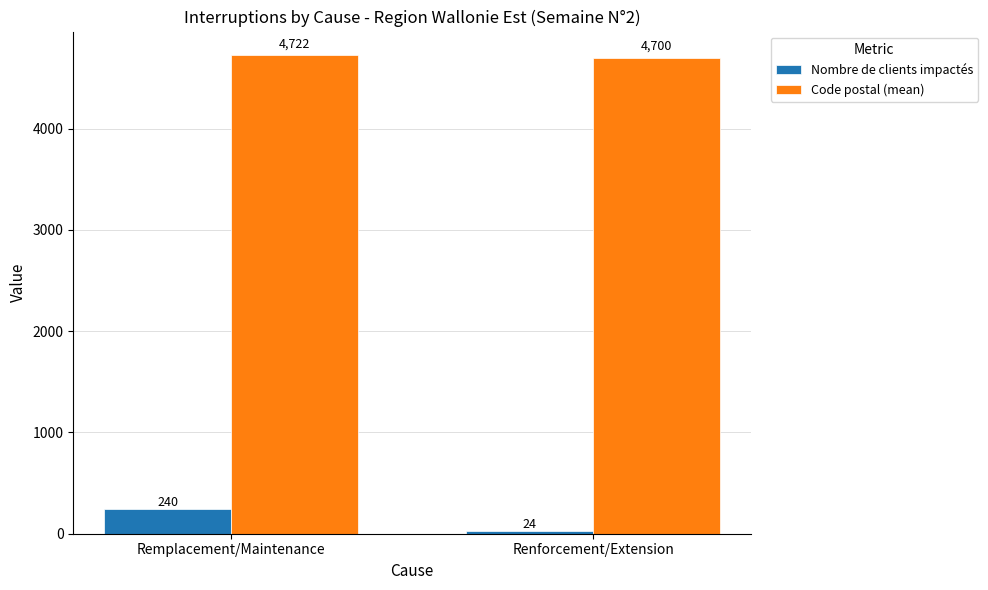

Reading left to right, what are all the values shown in this chart?

Nombre de clients impactés: 240	24
Code postal (mean): 4722	4700